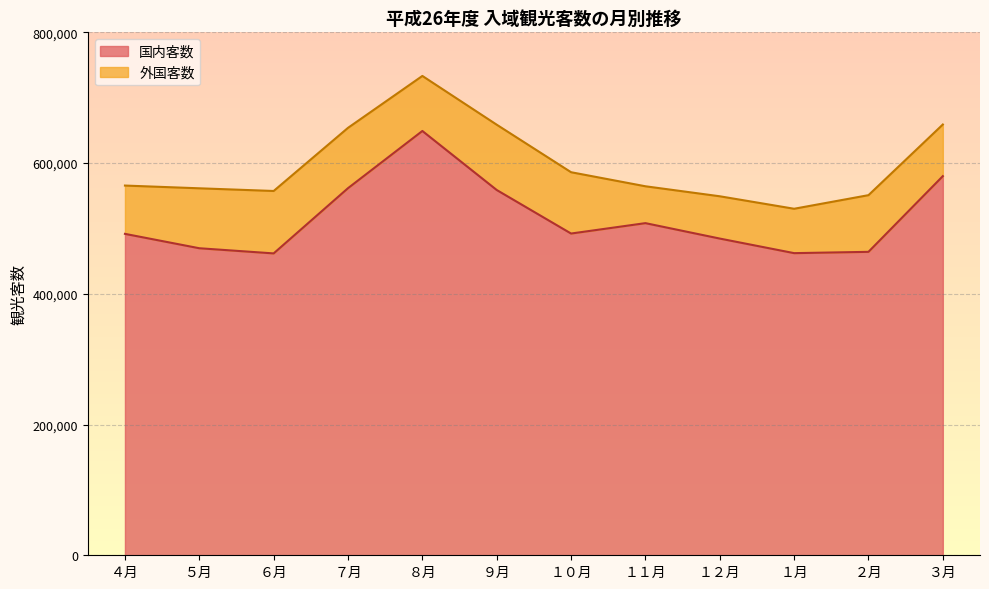

The chart shows a value of 1096831 at ８月. True or false?

False